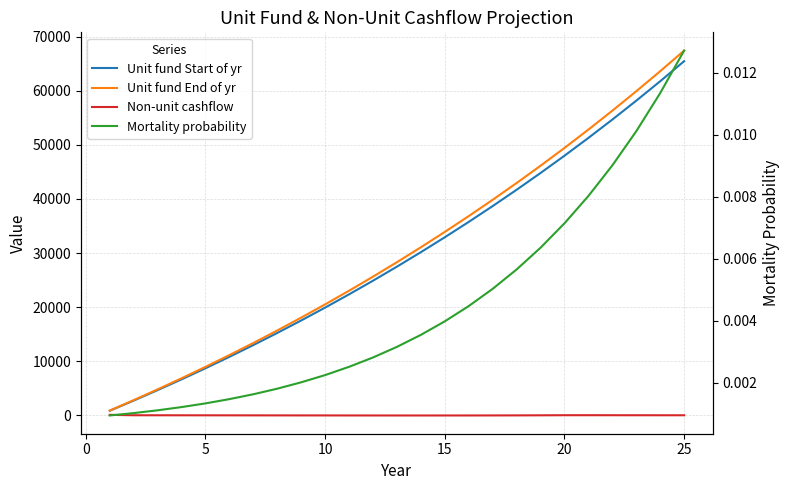

Is the value of Unit fund Start of yr at 22 greater than the value of Non-unit cashflow at 17?

Yes